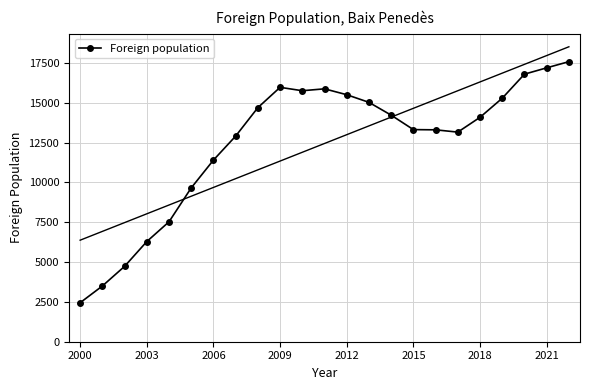

The Foreign population series shows 10521 at 2003. True or false?

False